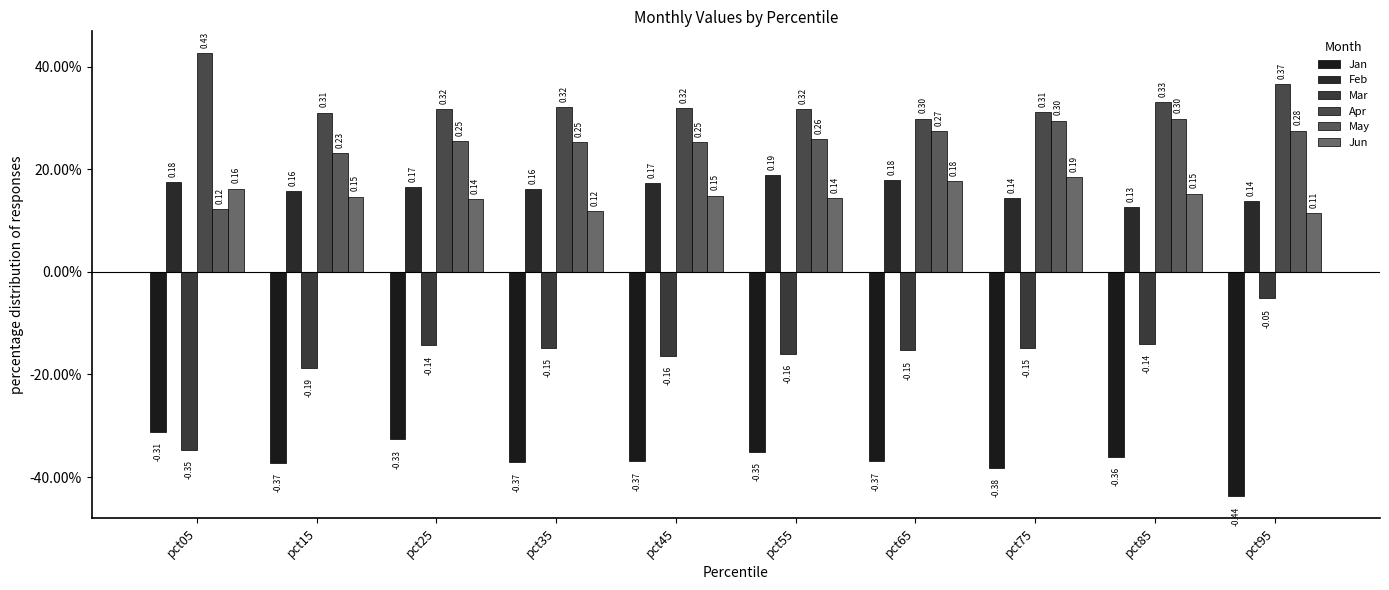

At pct35, list the series in order from smallest to largest.

Jan, Mar, Jun, Feb, May, Apr